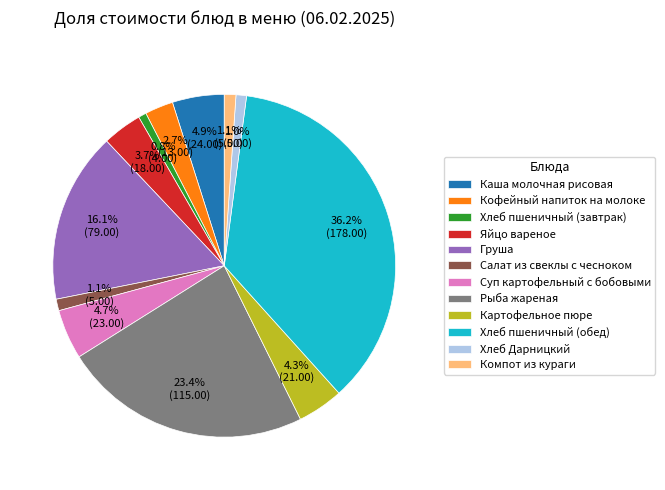

To the nearest percent, what is the difference between the Суп картофельный с бобовыми and Салат из свеклы с чесноком slice percentages?

4%